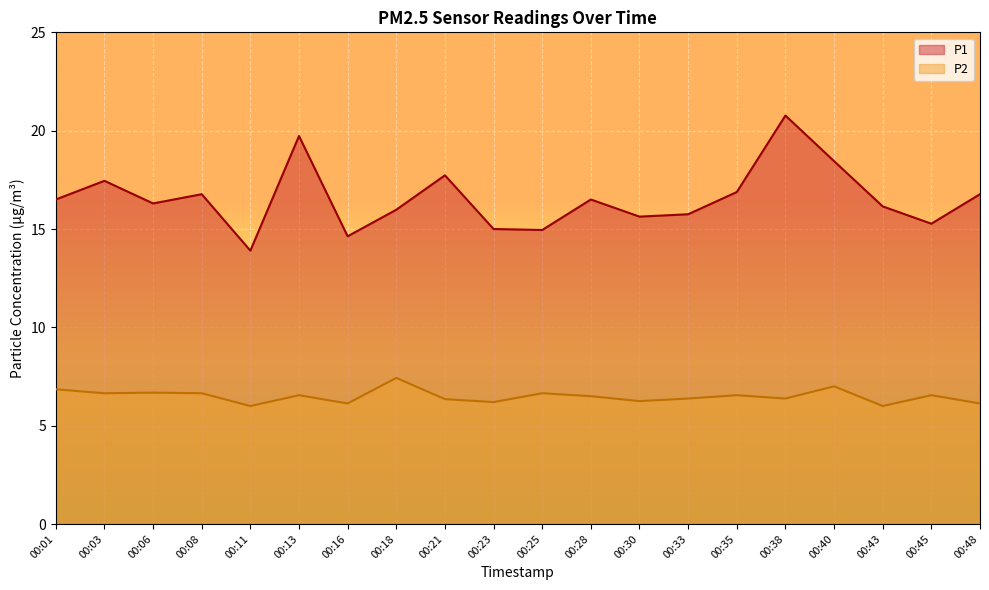

Which series has the widest spread of values?

P1